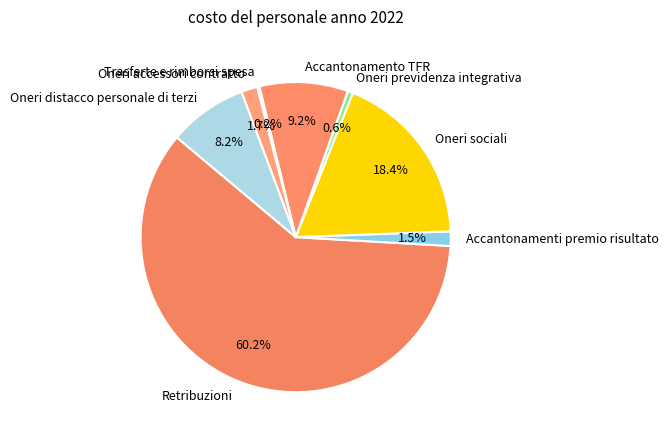

What is the largest slice in the pie chart?

Retribuzioni